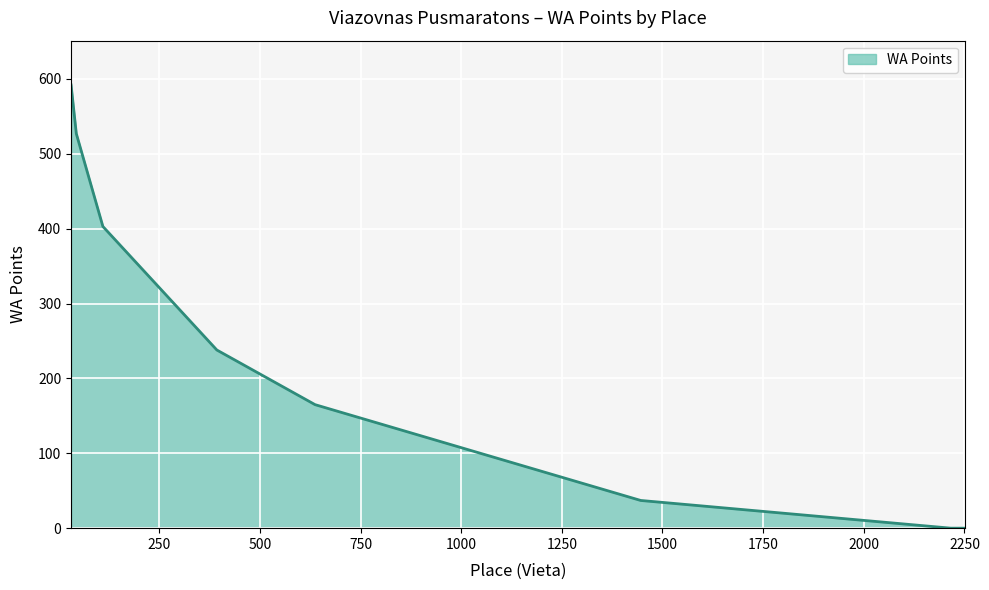

What is the maximum value shown in the chart?

592